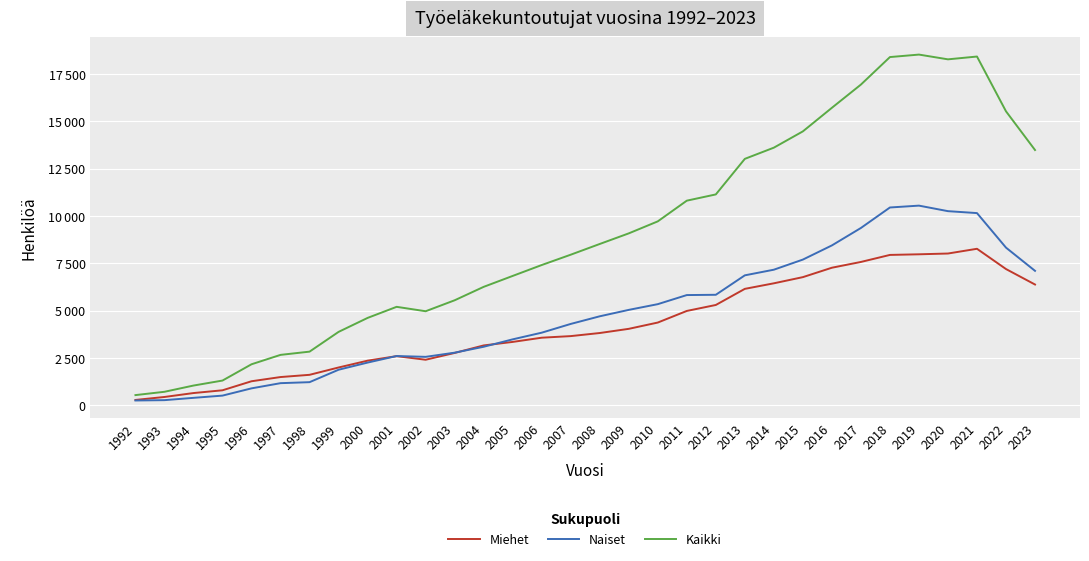

At how many categories does at least one series exceed 15693?

6